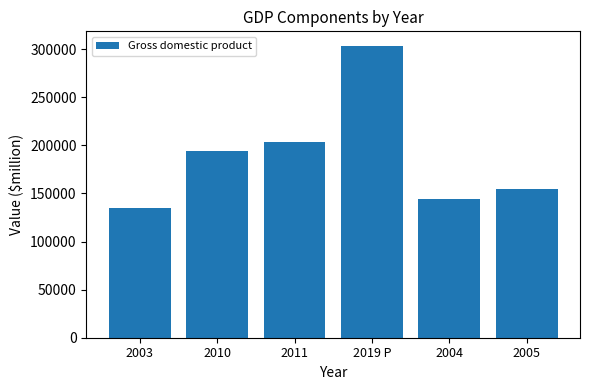

List the labels in order of value, largest first.

2019 P, 2011, 2010, 2005, 2004, 2003